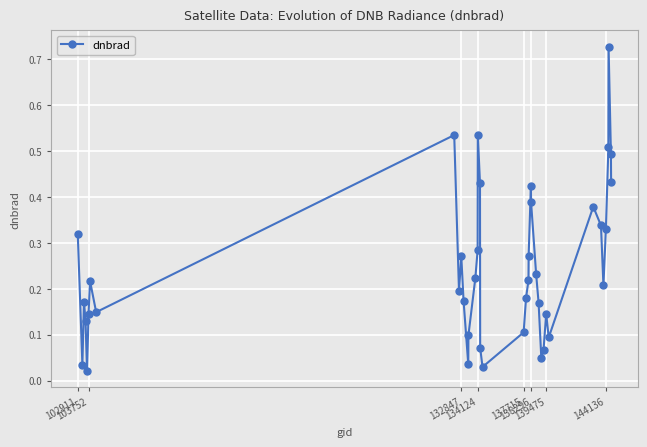

Count the number of categories in the chart.

40